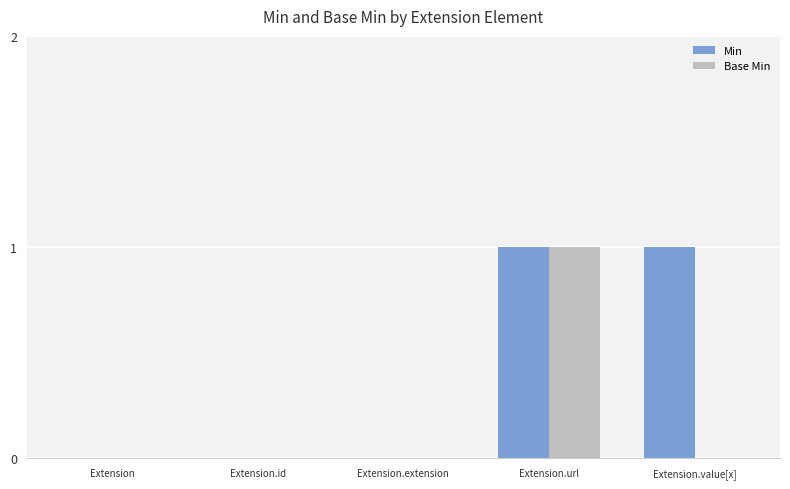

True or false: Min has a value of -1 at Extension.extension.

False